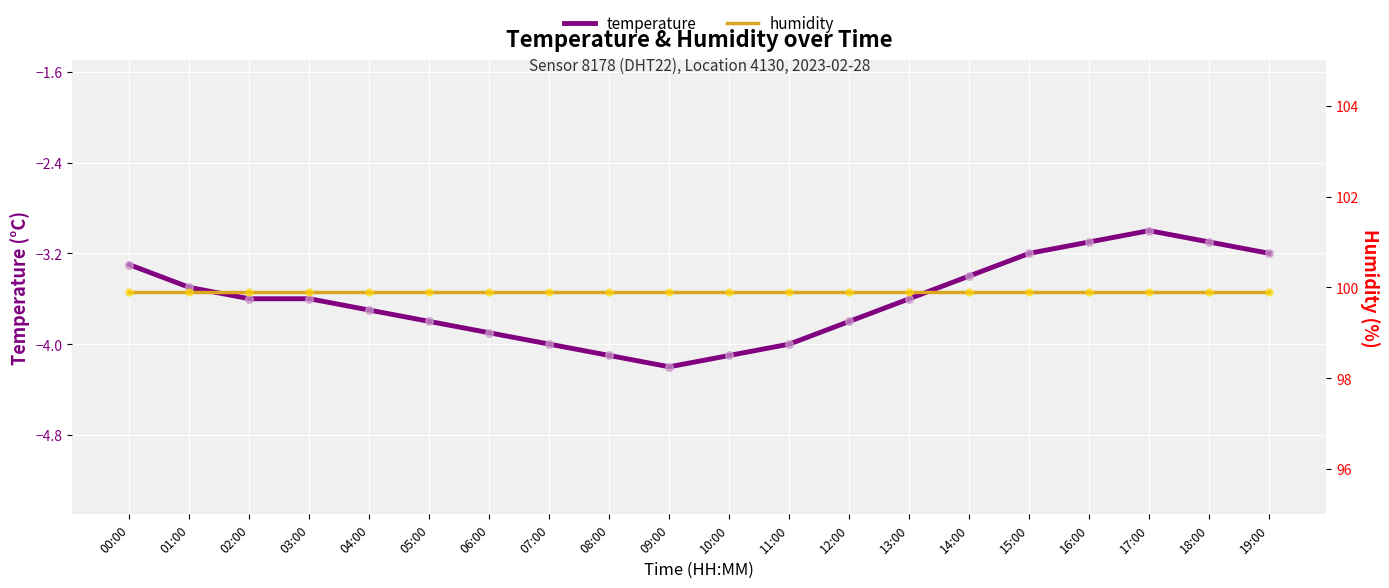

Which series has the largest total across all categories?

humidity